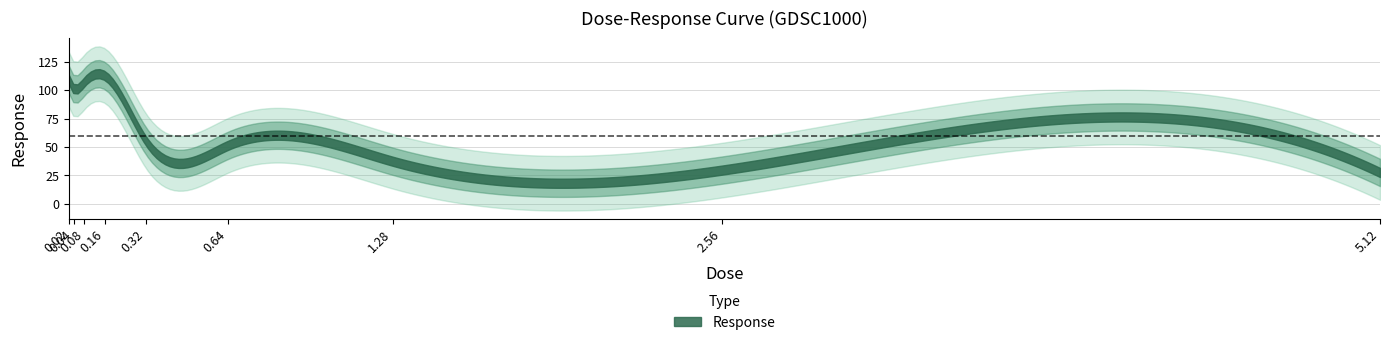

List the labels in order of value, largest first.

0.16, 0.02, 0.08, 0.04, 0.32, 0.64, 1.28, 2.56, 5.12